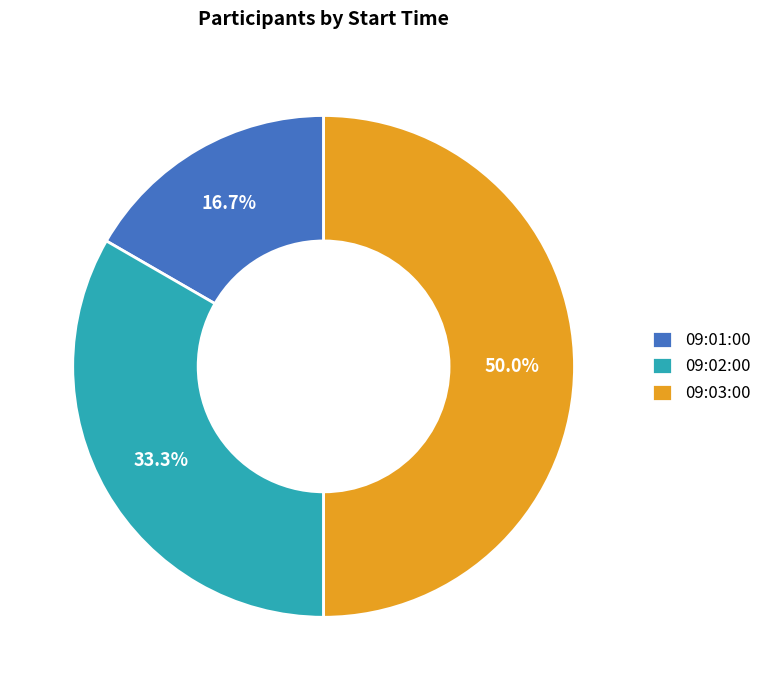

To the nearest percent, what portion does 09:01:00 represent?

17%